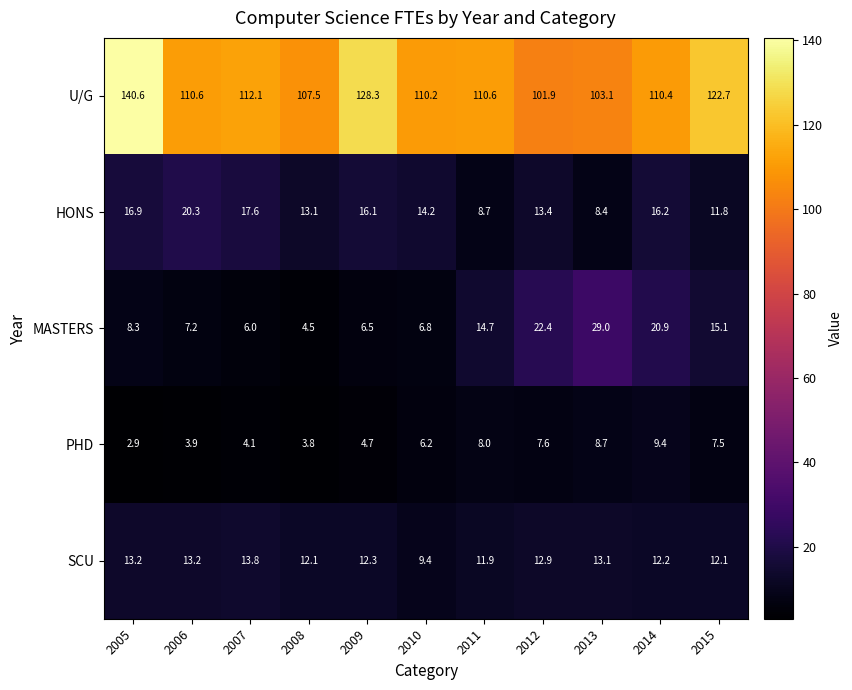

What is the difference between the U/G values at 2014 and 2012?

8.5